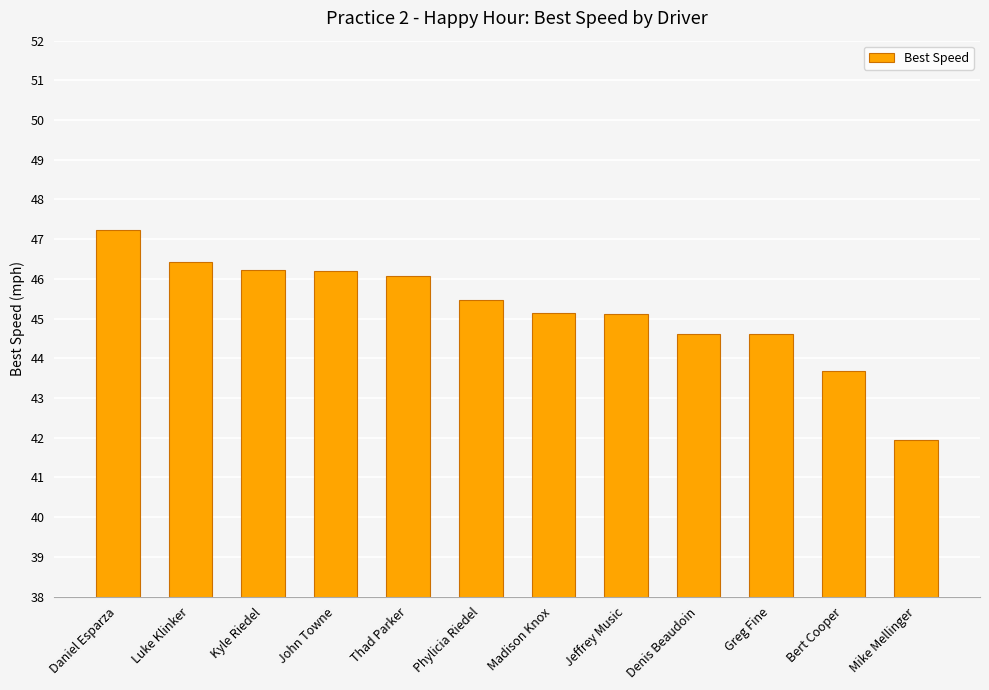

Reading left to right, extract all data points from this chart.

Daniel Esparza=47.2	Luke Klinker=46.4	Kyle Riedel=46.2	John Towne=46.2	Thad Parker=46.1	Phylicia Riedel=45.5	Madison Knox=45.1	Jeffrey Music=45.1	Denis Beaudoin=44.6	Greg Fine=44.6	Bert Cooper=43.7	Mike Mellinger=41.9